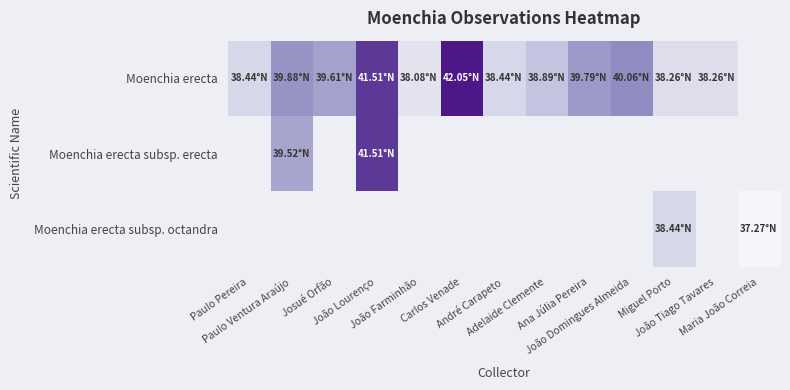

Which has a higher value, Miguel Porto or Adelaide Clemente?

Adelaide Clemente